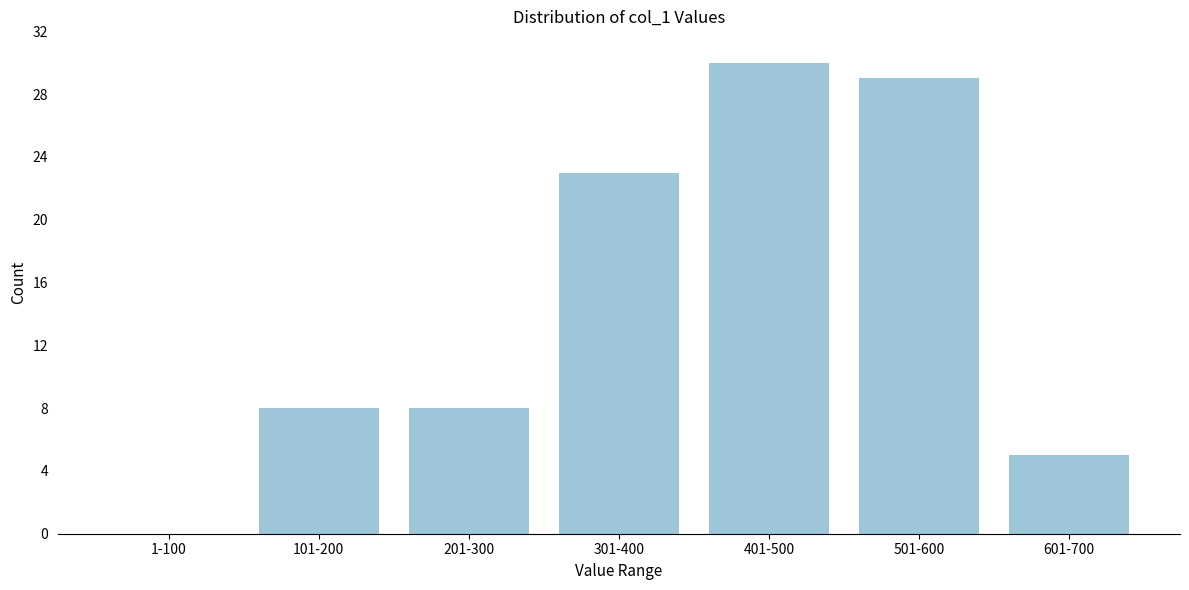

Reading left to right, transcribe all the data shown in this chart.

1-100=0	101-200=8	201-300=8	301-400=23	401-500=30	501-600=29	601-700=5